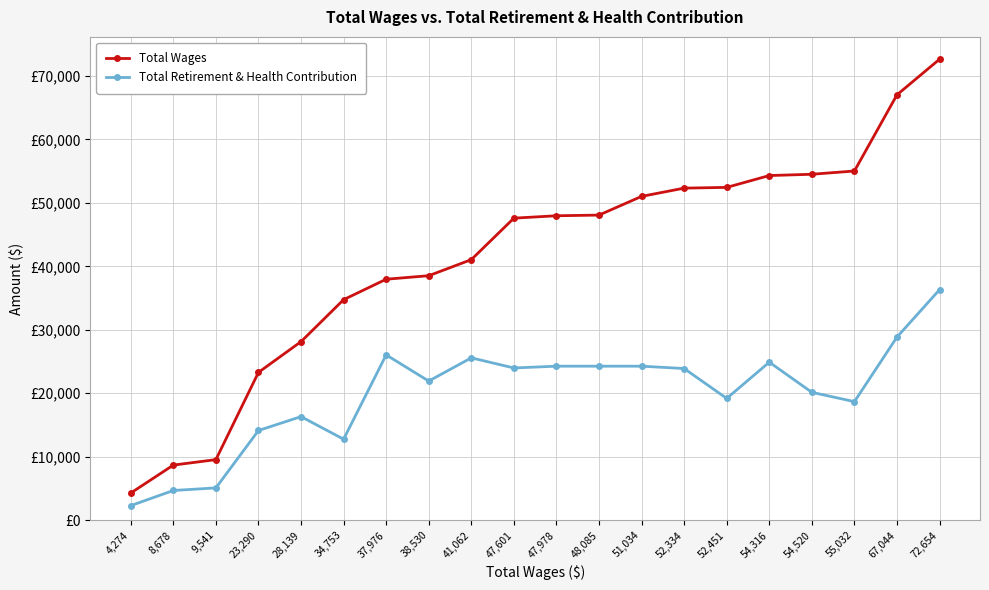

What is the label of the 18th point from the left?

55,032